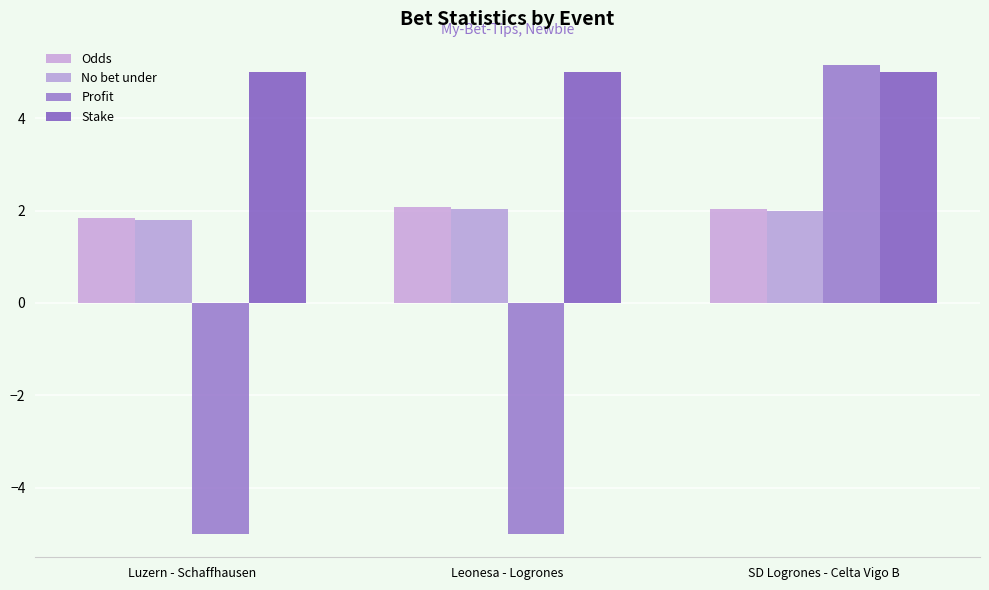

How many series are shown in this chart?

4